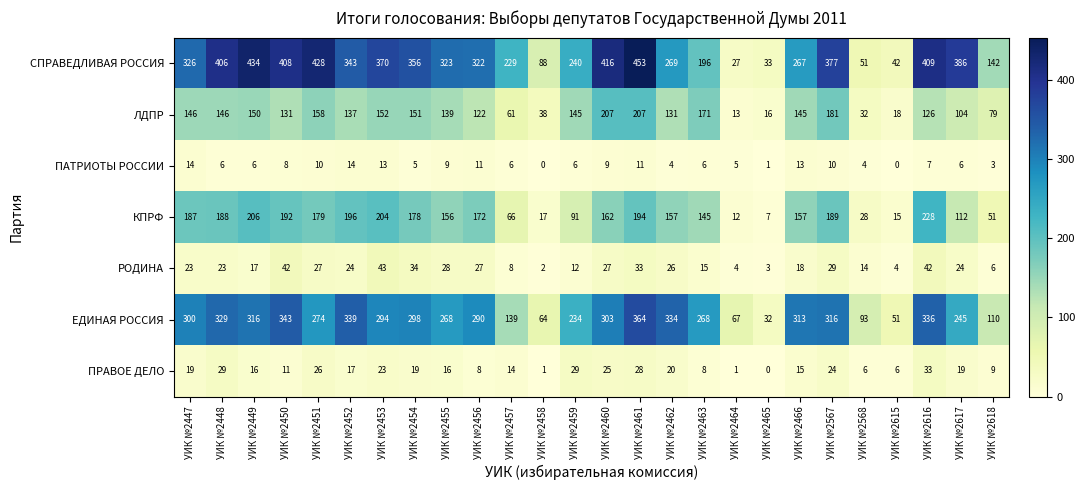

Which category has the lowest value in the СПРАВЕДЛИВАЯ РОССИЯ series?

УИК №2464